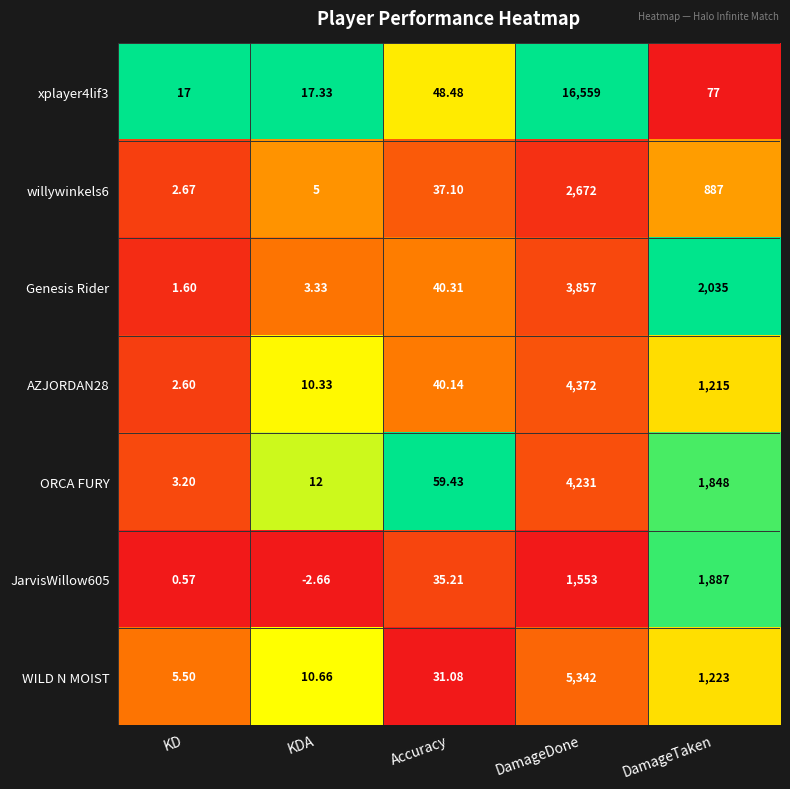

Where is JarvisWillow605 nearest to the value 942?

DamageDone